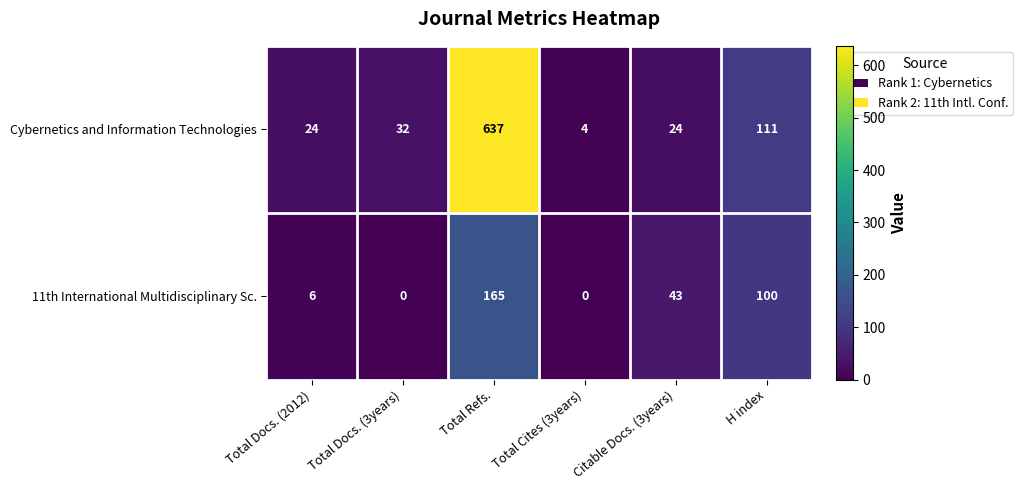

Rank the series by their average value, from lowest to highest.

11th International Multidisciplinary Sc., Cybernetics and Information Technologies